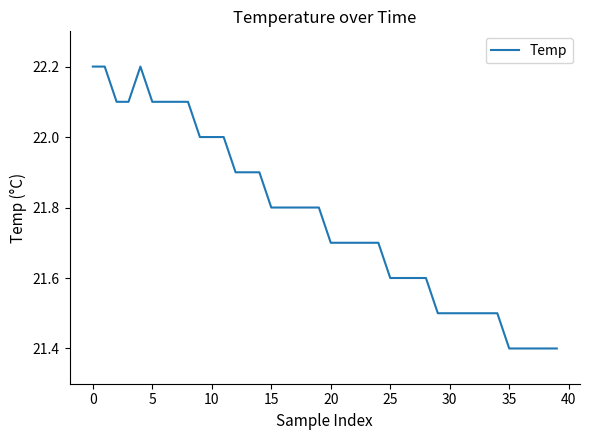

Is this an area chart (filled region under the line)?

No